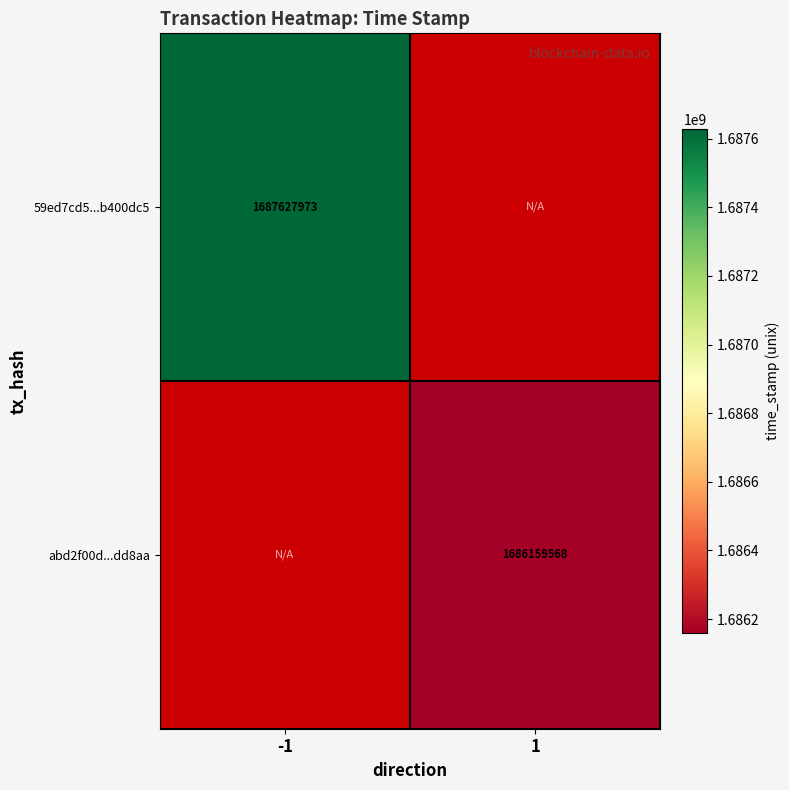

The abd2f00d...dd8aa series shows 1686159568 at 1. True or false?

True